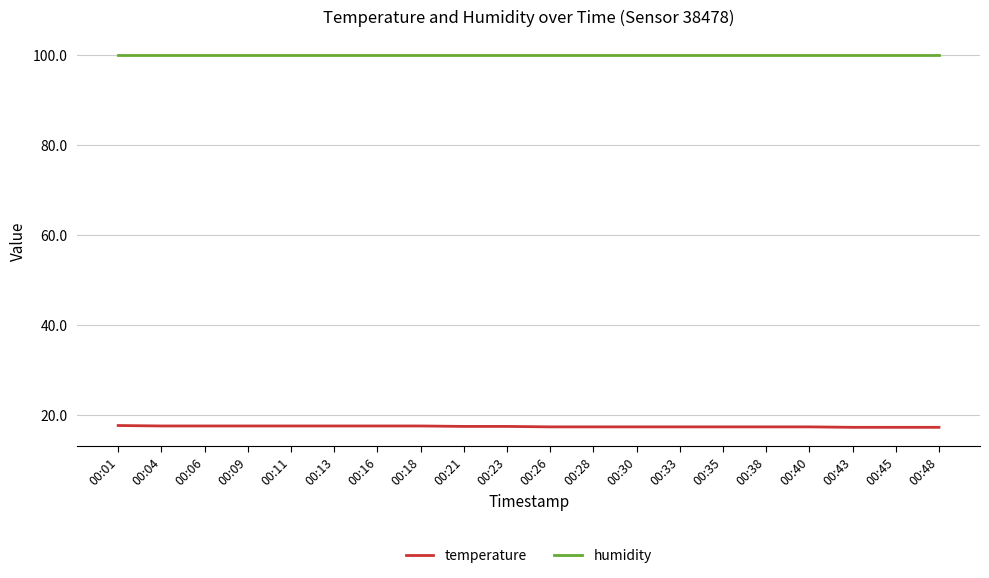

What is the spread (max minus min) of values at 00:35?

82.5